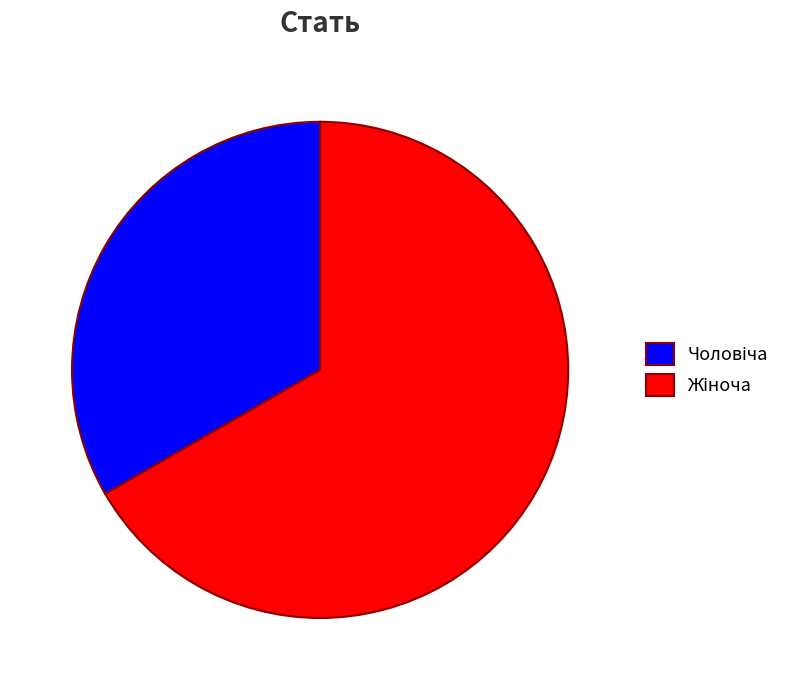

Is there a majority slice in this chart?

Yes